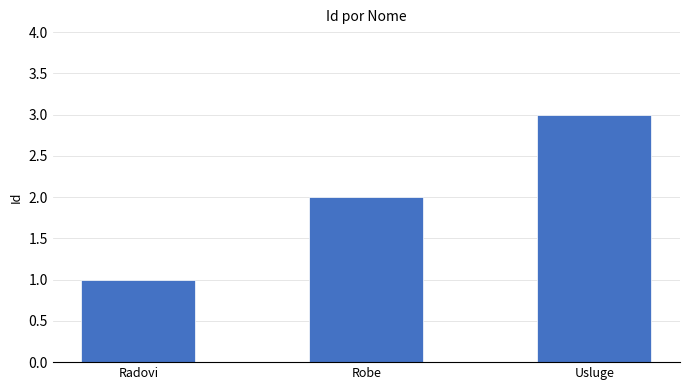

What is the maximum value shown in the chart?

3